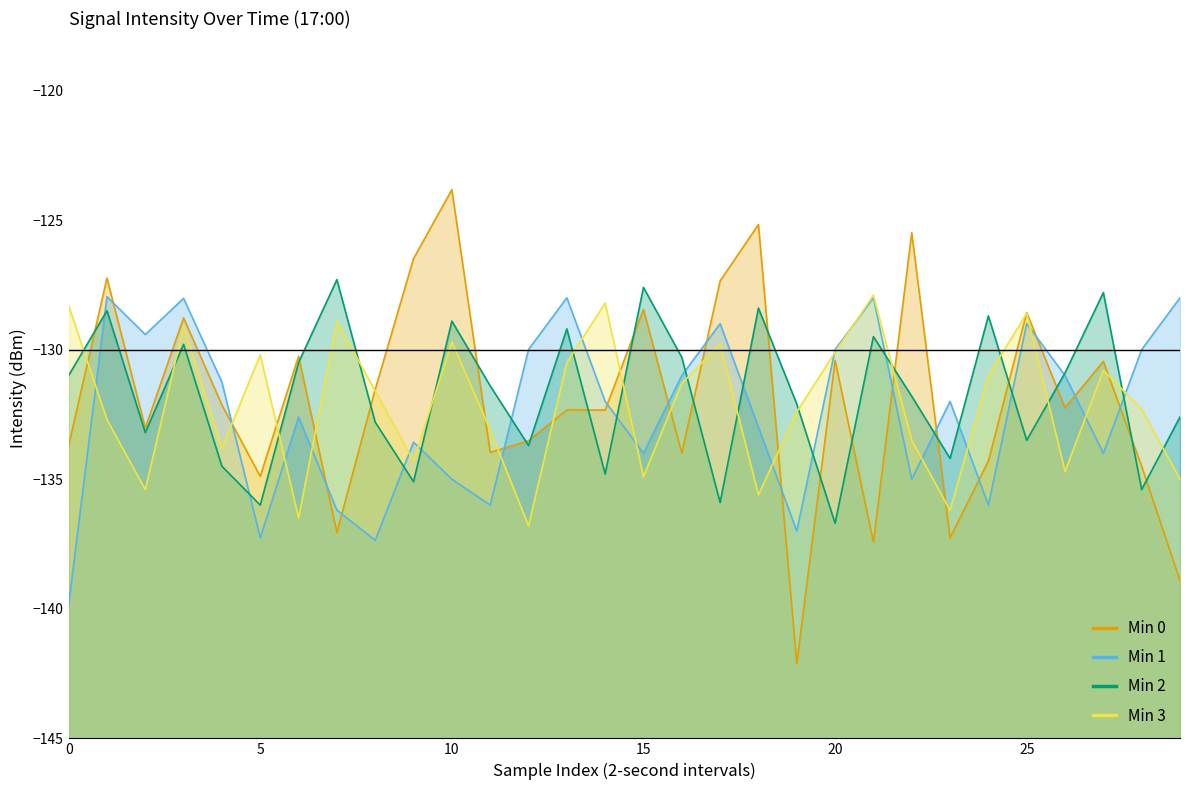

How many data points in Min 3 are above -131?

12